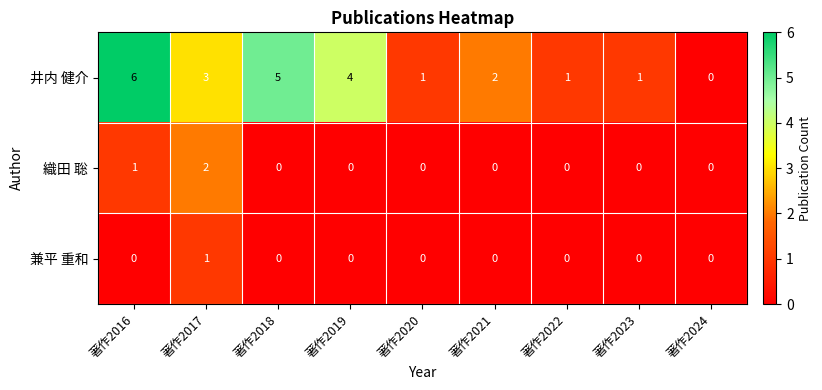

How many distinct data groups are displayed?

3